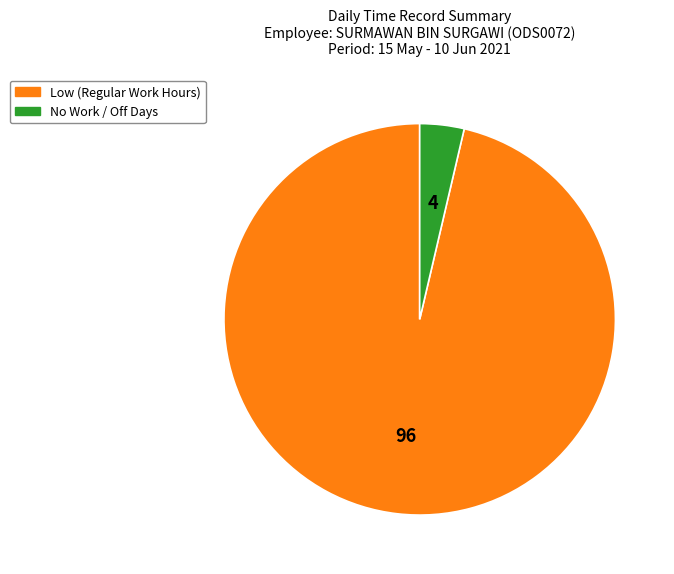

Is there a majority slice in this chart?

Yes